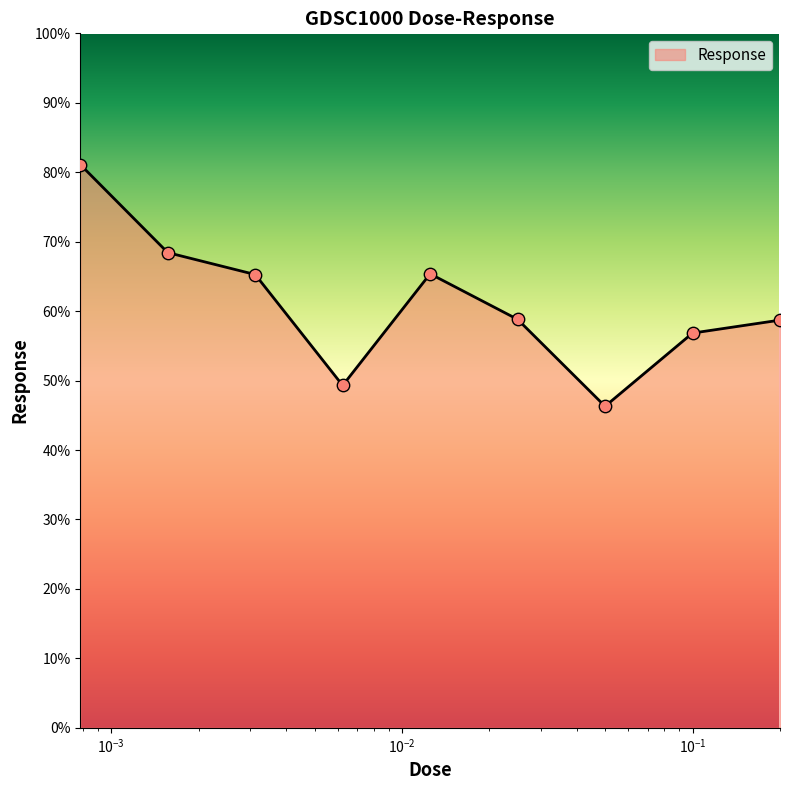

What is the difference between the maximum and minimum values?

34.8